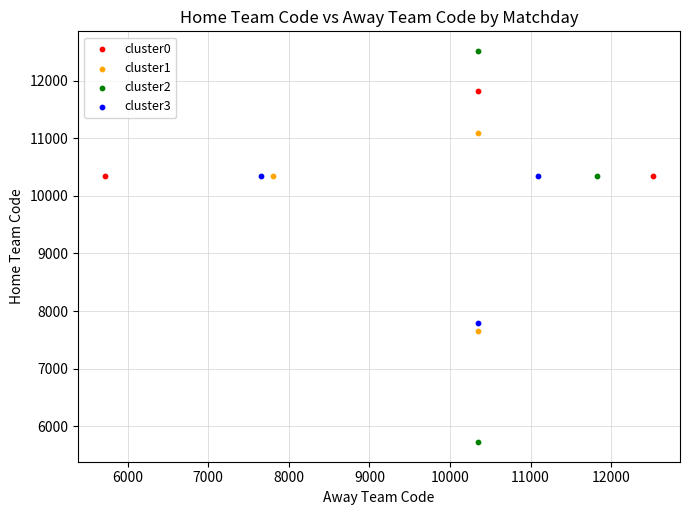

Which series reaches the maximum Y coordinate?

cluster2